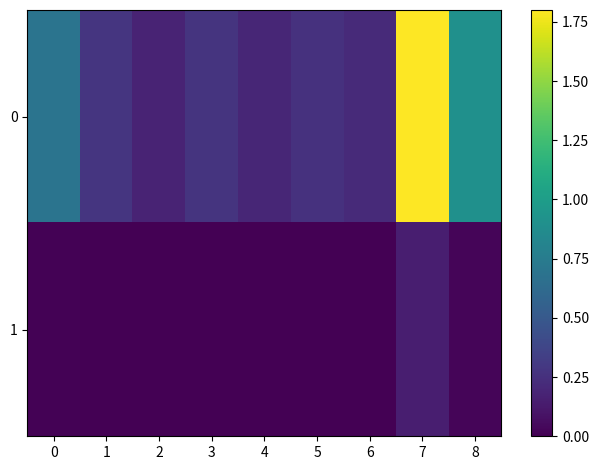

Reading left to right, list all the values displayed in this chart.

0: 0=0.7	1=0.3	2=0.2	3=0.3	4=0.2	5=0.3	6=0.2	7=1.8	8=0.9
1: 0=0.0	1=0.0	2=0.0	3=0.0	4=0.0	5=0.0	6=0.0	7=0.1	8=0.0